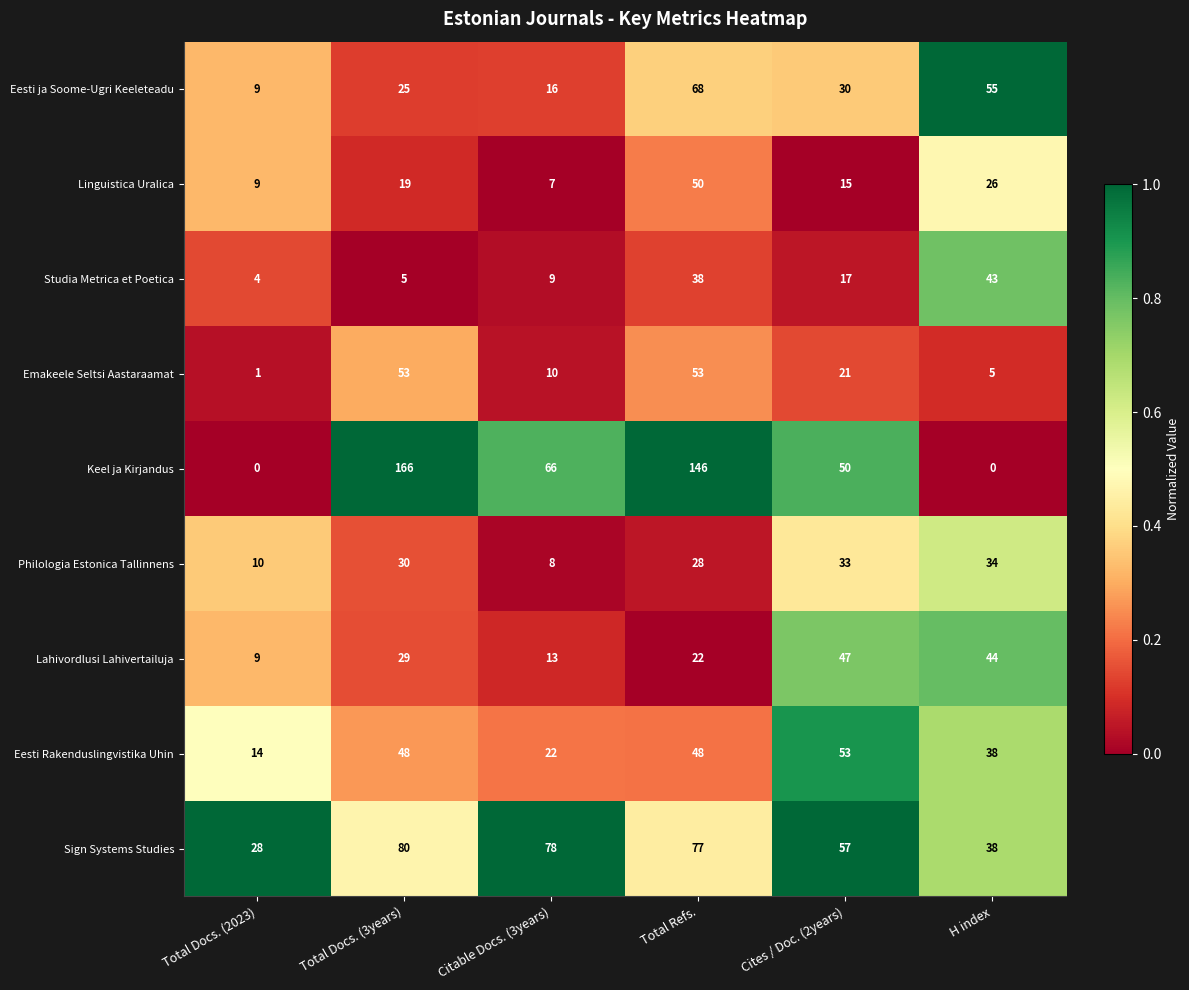

Rank the series at Cites / Doc. (2years) from lowest to highest value.

Linguistica Uralica, Studia Metrica et Poetica, Emakeele Seltsi Aastaraamat, Eesti ja Soome-Ugri Keeleteadu, Philologia Estonica Tallinnens, Lahivordlusi Lahivertailuja, Keel ja Kirjandus, Eesti Rakenduslingvistika Uhin, Sign Systems Studies